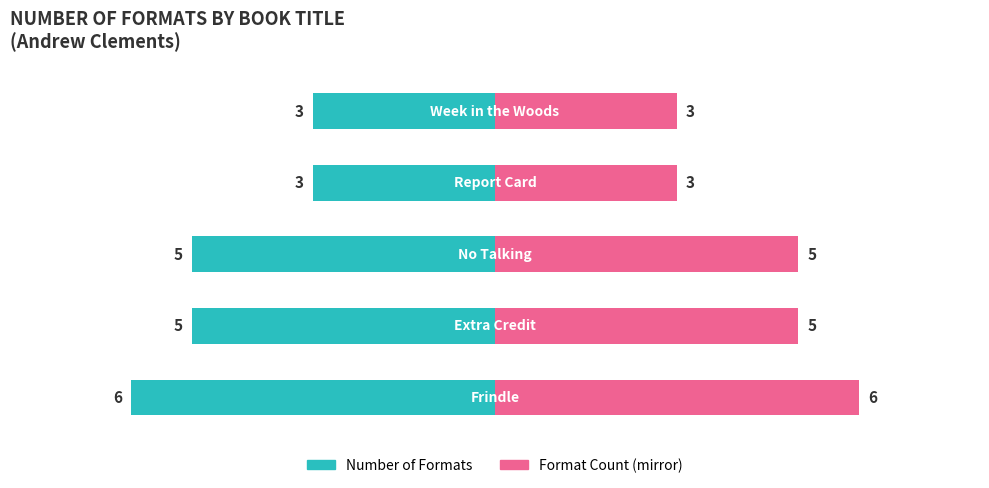

Reading left to right, transcribe all the data shown in this chart.

Frindle=6	Extra Credit=5	No Talking=5	Report Card=3	Week in the Woods=3